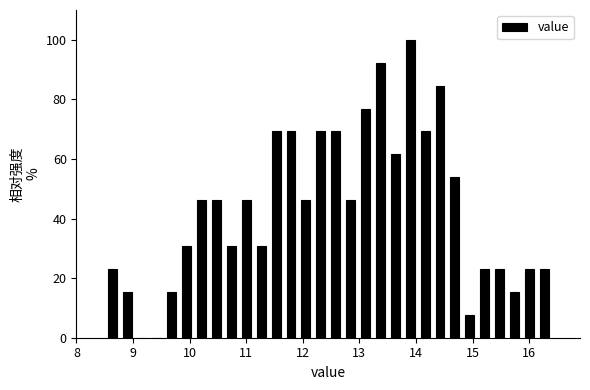

Read against the x-axis, roughly where is the centre of the tallest bar?

13.9